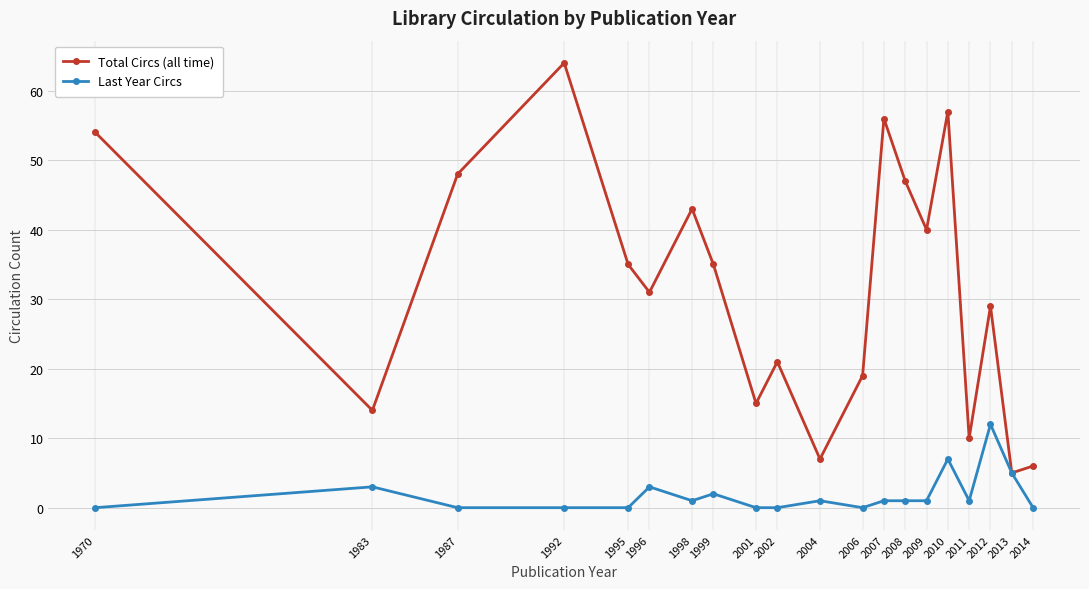

The Total Circs (all time) series shows 23 at 1983. True or false?

False